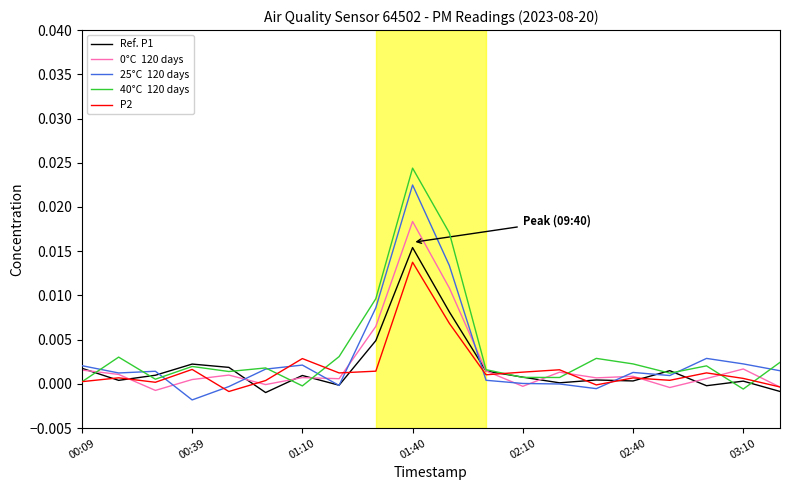

How many lines are shown in the chart?

5